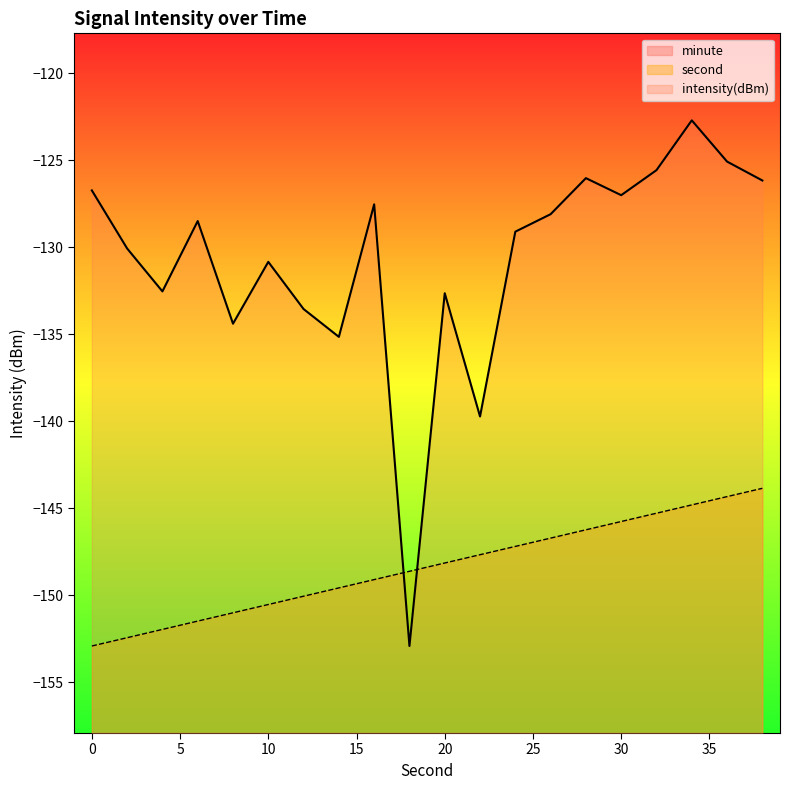

Reading left to right, list all the values displayed in this chart.

second: 0=-152.9	2=-152.4	4=-152.0	6=-151.5	8=-151.0	10=-150.5	12=-150.0	14=-149.6	16=-149.1	18=-148.6	20=-148.1	22=-147.7	24=-147.2	26=-146.7	28=-146.2	30=-145.8	32=-145.3	34=-144.8	36=-144.3	38=-143.8
intensity(dBm): 0=-126.7	2=-130.1	4=-132.5	6=-128.5	8=-134.4	10=-130.8	12=-133.5	14=-135.1	16=-127.5	18=-152.9	20=-132.6	22=-139.7	24=-129.1	26=-128.1	28=-126.0	30=-127.0	32=-125.6	34=-122.7	36=-125.1	38=-126.2